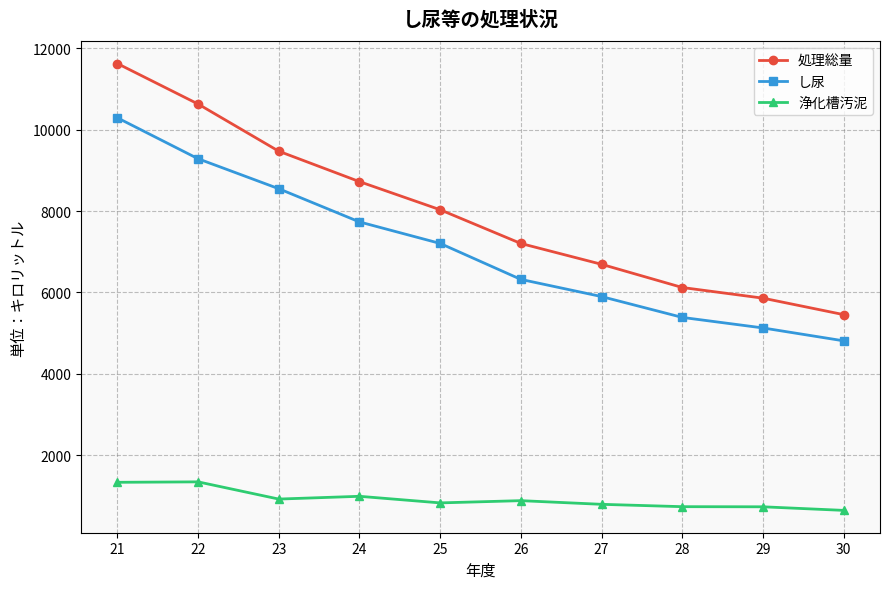

True or false: 浄化槽汚泥 and し尿 intersect in this chart.

False